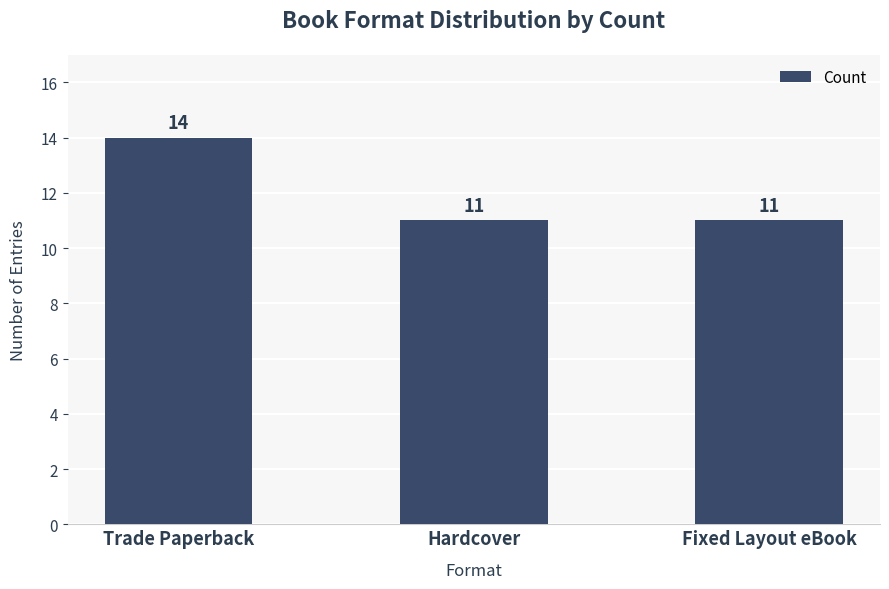

Reading left to right, extract all data points from this chart.

Trade Paperback=14	Hardcover=11	Fixed Layout eBook=11